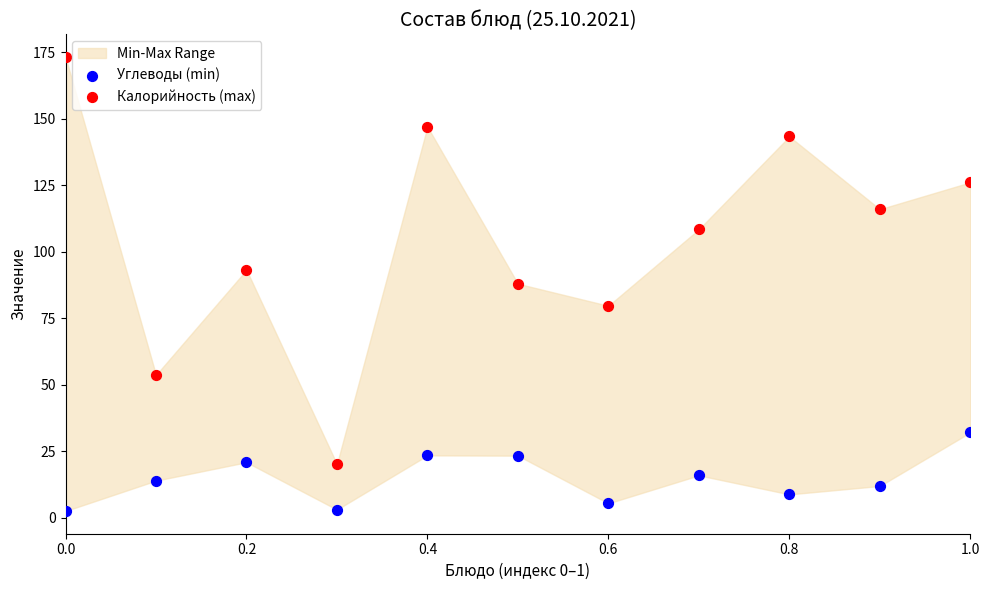

Which series has the largest Y range (max minus min)?

Калорийность (max)